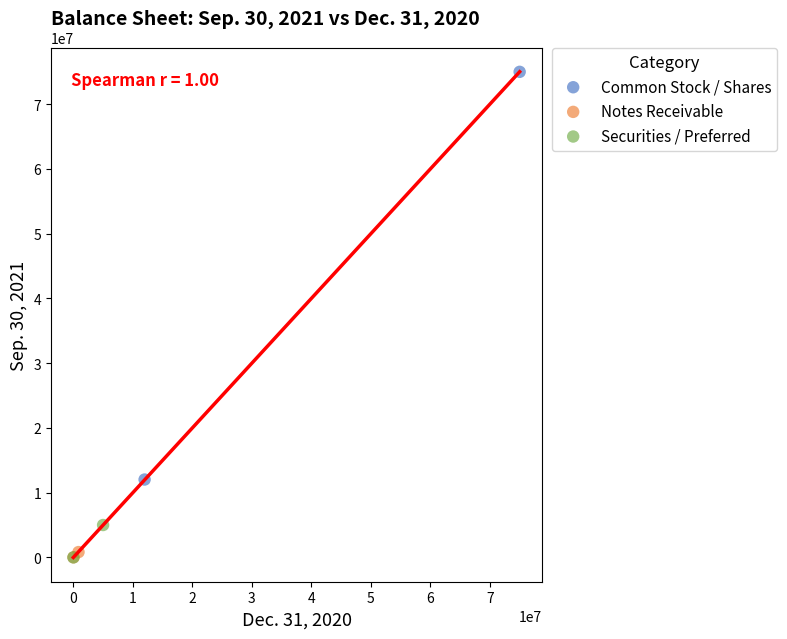

What are all the series names shown in the legend?

Common Stock / Shares, Notes Receivable, Securities / Preferred